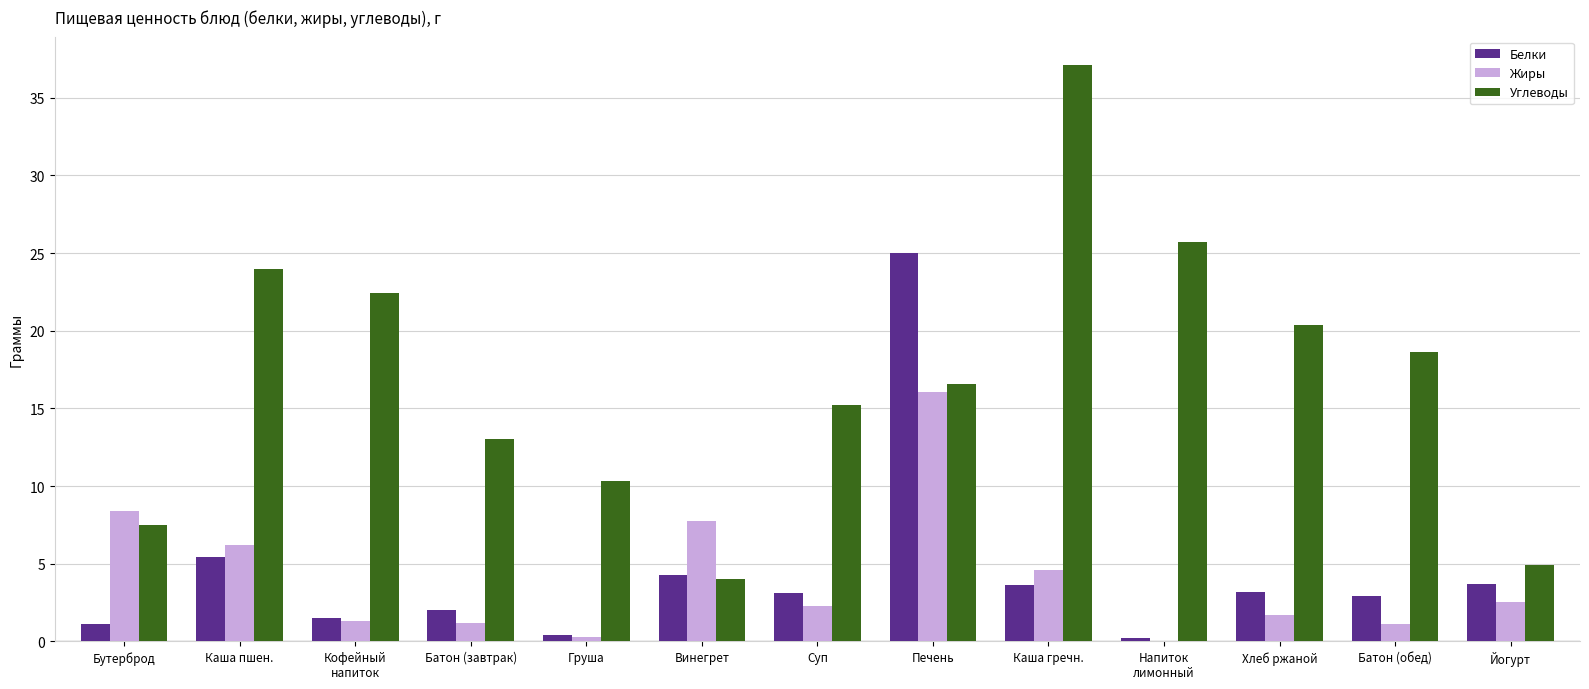

How many distinct data groups are displayed?

3